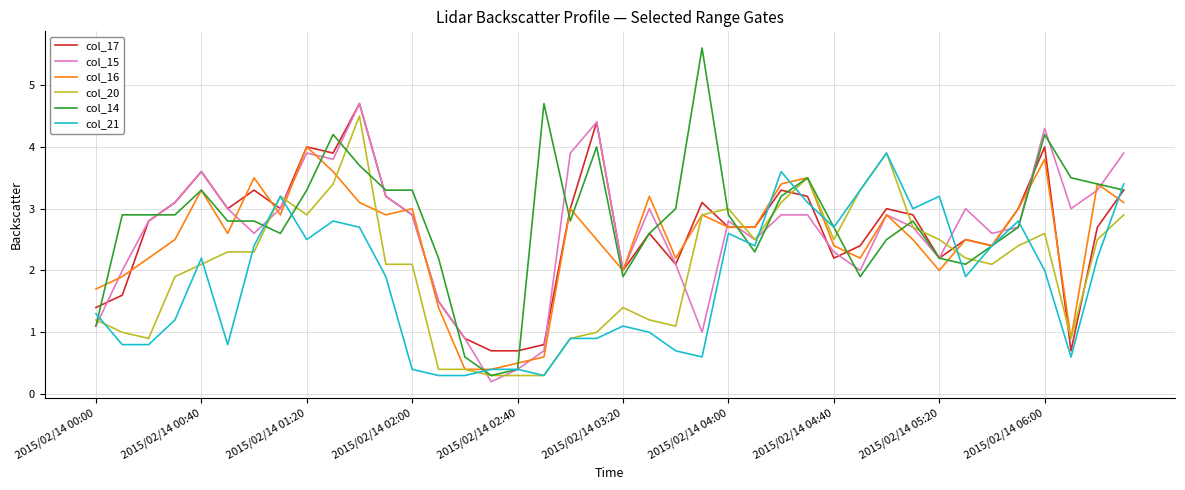

What is the minimum value shown in the chart?

0.2